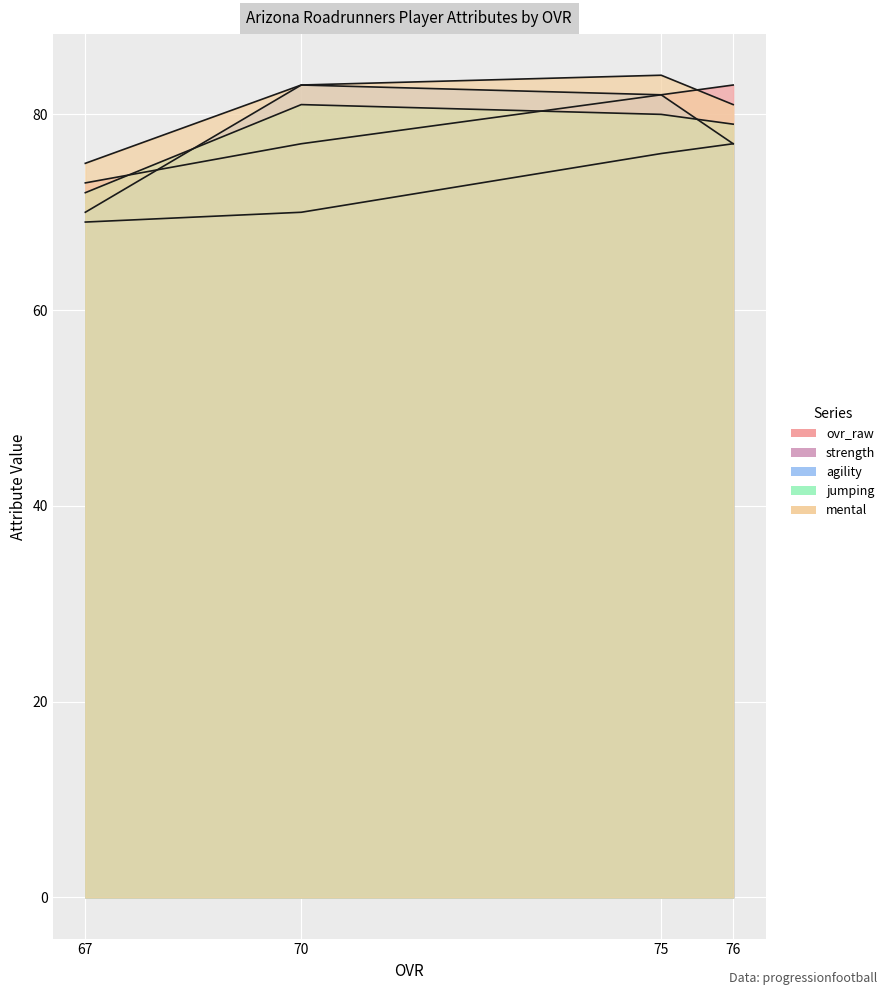

True or false: strength has more than 2 interior local peaks.

False